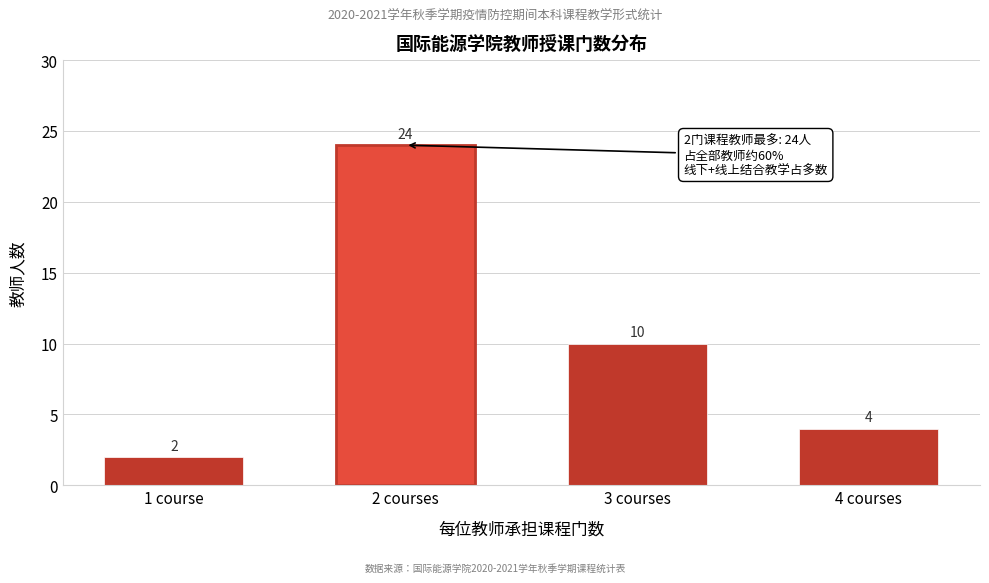

Reading left to right, list all the values displayed in this chart.

2	24	10	4